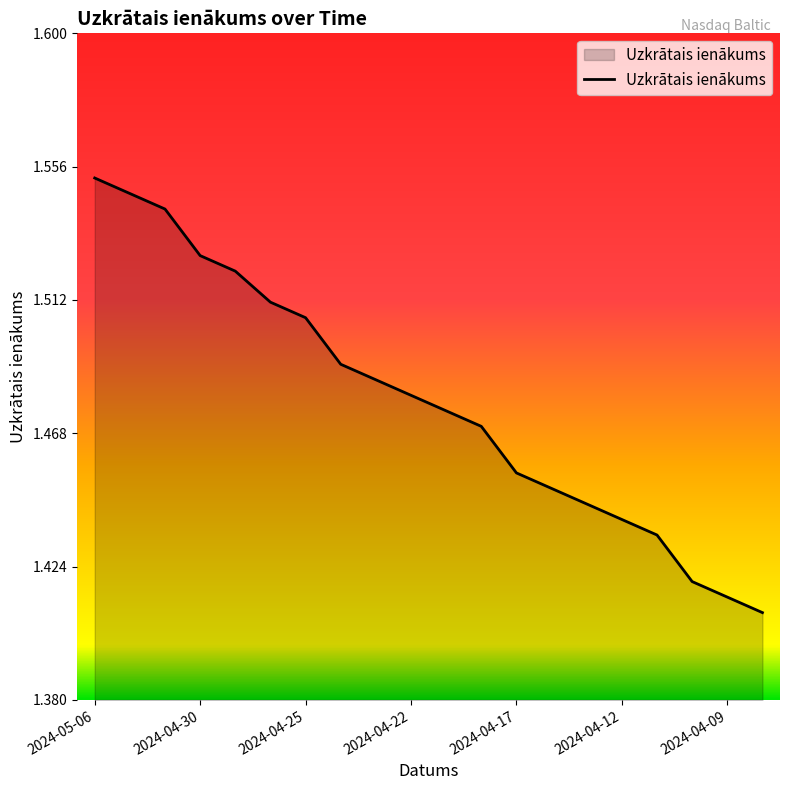

What is the average value?

1.5